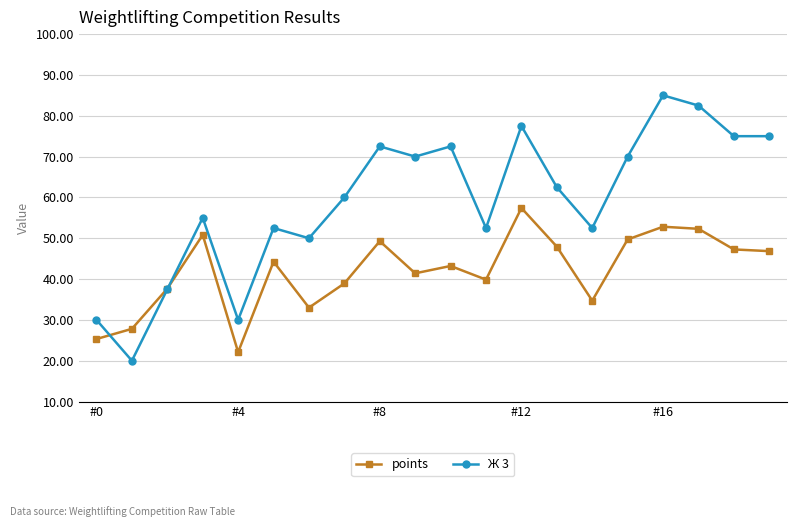

True or false: points has more than 2 interior local peaks.

True